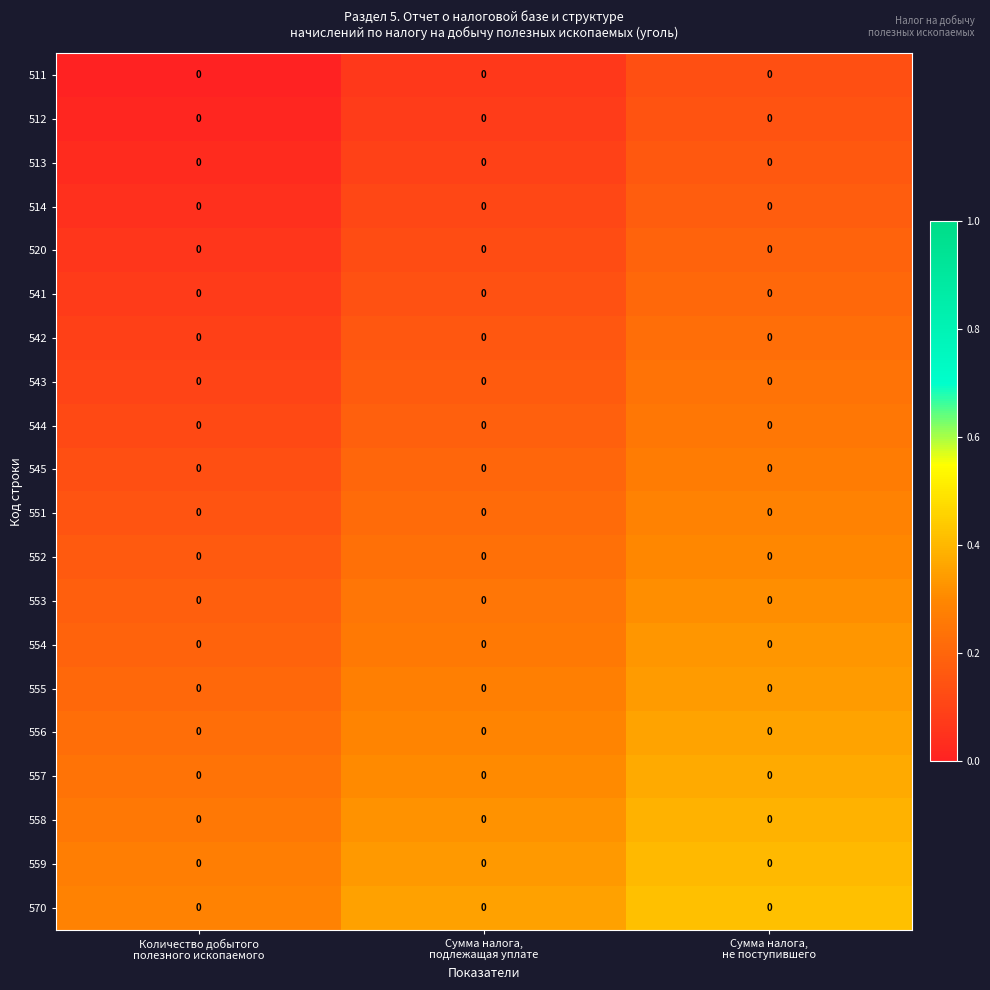

Reading left to right, what are all the values shown in this chart?

511: Количество добытого
полезного ископаемого=0.0	Сумма налога,
подлежащая уплате=0.0	Сумма налога,
не поступившего=0.0
512: Количество добытого
полезного ископаемого=0.0	Сумма налога,
подлежащая уплате=0.0	Сумма налога,
не поступившего=0.0
513: Количество добытого
полезного ископаемого=0.0	Сумма налога,
подлежащая уплате=0.0	Сумма налога,
не поступившего=0.0
514: Количество добытого
полезного ископаемого=0.0	Сумма налога,
подлежащая уплате=0.0	Сумма налога,
не поступившего=0.0
520: Количество добытого
полезного ископаемого=0.0	Сумма налога,
подлежащая уплате=0.0	Сумма налога,
не поступившего=0.0
541: Количество добытого
полезного ископаемого=0.0	Сумма налога,
подлежащая уплате=0.0	Сумма налога,
не поступившего=0.0
542: Количество добытого
полезного ископаемого=0.0	Сумма налога,
подлежащая уплате=0.0	Сумма налога,
не поступившего=0.0
543: Количество добытого
полезного ископаемого=0.0	Сумма налога,
подлежащая уплате=0.0	Сумма налога,
не поступившего=0.0
544: Количество добытого
полезного ископаемого=0.0	Сумма налога,
подлежащая уплате=0.0	Сумма налога,
не поступившего=0.0
545: Количество добытого
полезного ископаемого=0.0	Сумма налога,
подлежащая уплате=0.0	Сумма налога,
не поступившего=0.0
551: Количество добытого
полезного ископаемого=0.0	Сумма налога,
подлежащая уплате=0.0	Сумма налога,
не поступившего=0.0
552: Количество добытого
полезного ископаемого=0.0	Сумма налога,
подлежащая уплате=0.0	Сумма налога,
не поступившего=0.0
553: Количество добытого
полезного ископаемого=0.0	Сумма налога,
подлежащая уплате=0.0	Сумма налога,
не поступившего=0.0
554: Количество добытого
полезного ископаемого=0.0	Сумма налога,
подлежащая уплате=0.0	Сумма налога,
не поступившего=0.0
555: Количество добытого
полезного ископаемого=0.0	Сумма налога,
подлежащая уплате=0.0	Сумма налога,
не поступившего=0.0
556: Количество добытого
полезного ископаемого=0.0	Сумма налога,
подлежащая уплате=0.0	Сумма налога,
не поступившего=0.0
557: Количество добытого
полезного ископаемого=0.0	Сумма налога,
подлежащая уплате=0.0	Сумма налога,
не поступившего=0.0
558: Количество добытого
полезного ископаемого=0.0	Сумма налога,
подлежащая уплате=0.0	Сумма налога,
не поступившего=0.0
559: Количество добытого
полезного ископаемого=0.0	Сумма налога,
подлежащая уплате=0.0	Сумма налога,
не поступившего=0.0
570: Количество добытого
полезного ископаемого=0.0	Сумма налога,
подлежащая уплате=0.0	Сумма налога,
не поступившего=0.0